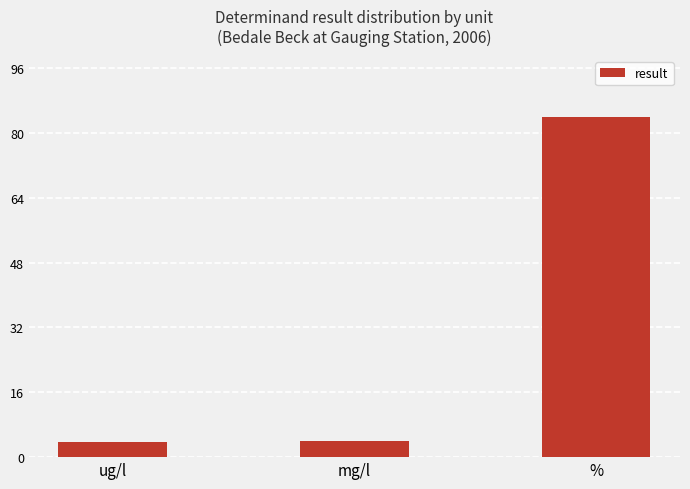

What is the difference between the maximum and minimum values?

80.3